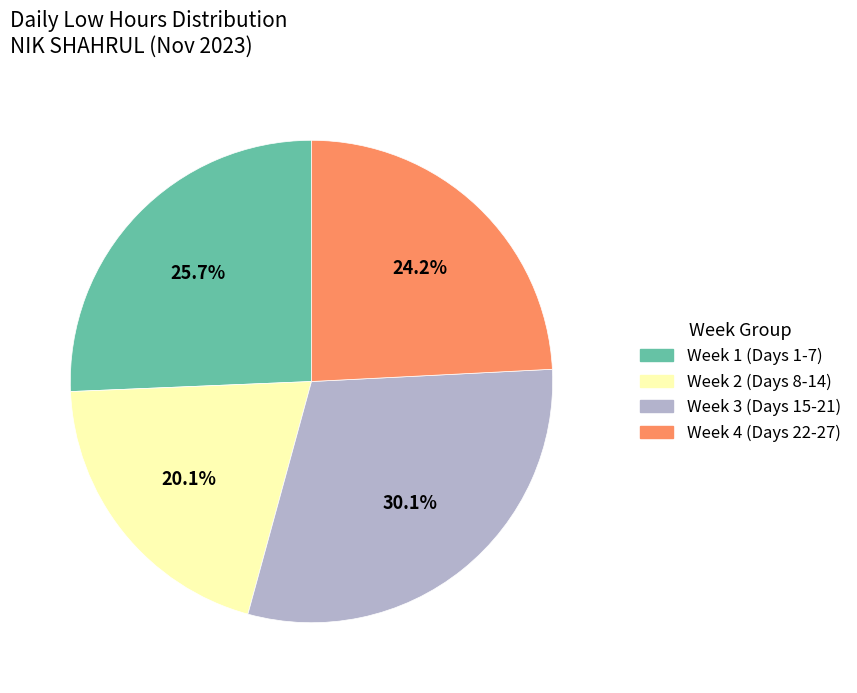

Which category has the smallest portion of the pie?

Week 2 (Days 8-14)